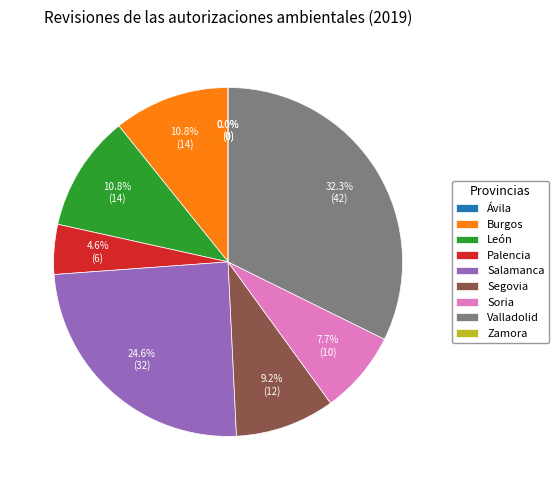

Between Valladolid and Burgos, which is larger?

Valladolid